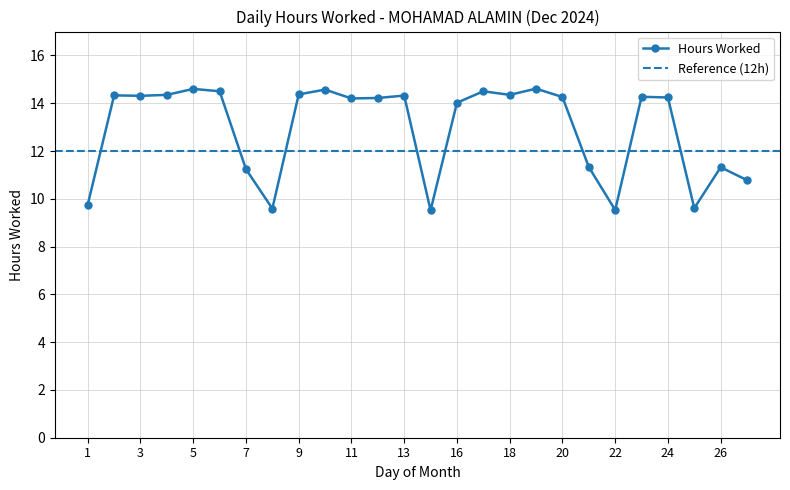

Between 17 and 19, which is larger?

19